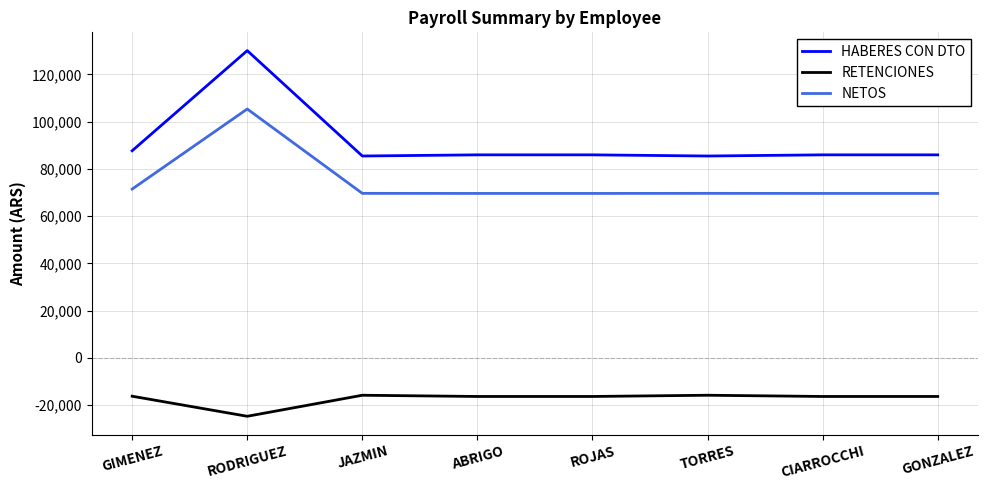

The value of HABERES CON DTO at ABRIGO is 85968.8. True or false?

True